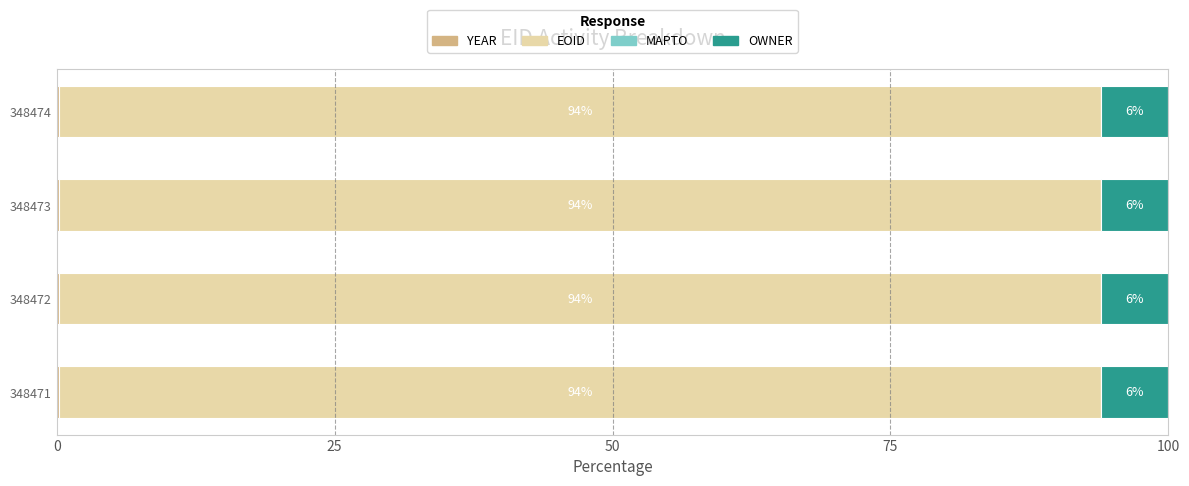

What is the total value across all series at 348474?

100.0